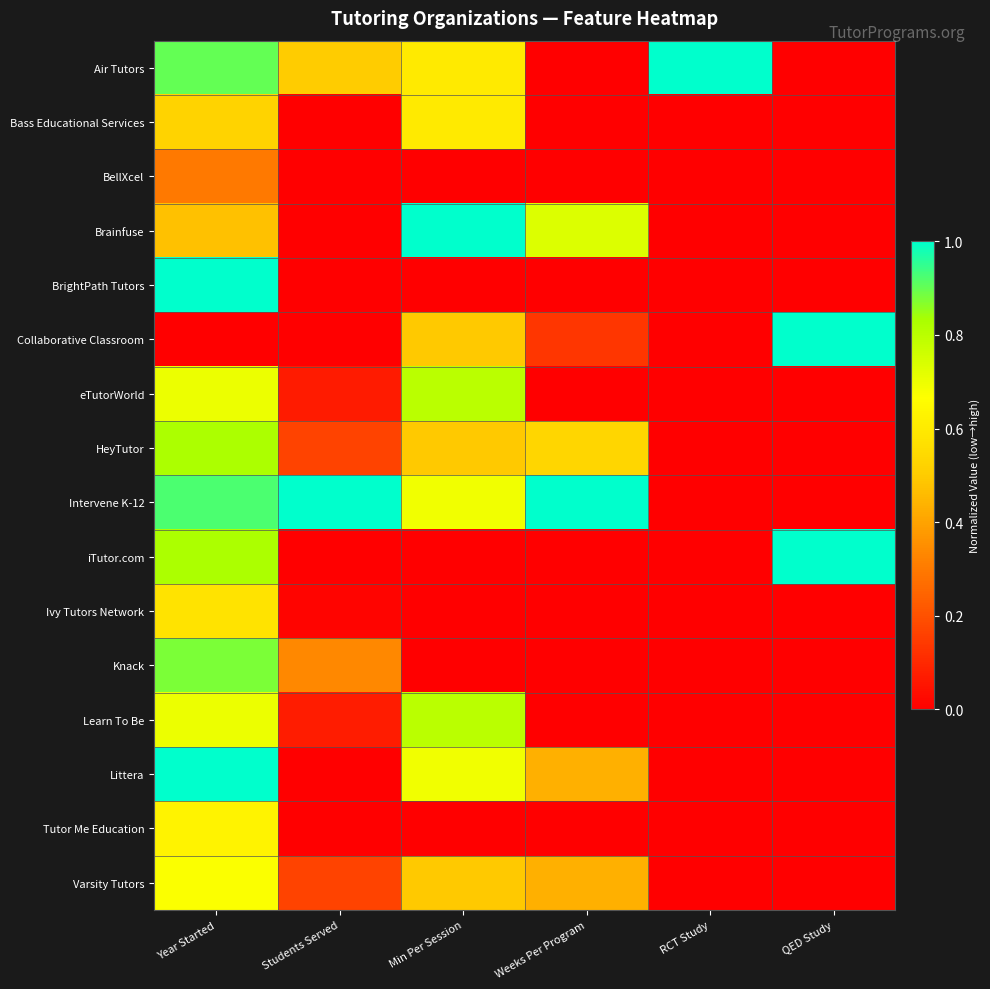

At which category does the chart reach its peak across all series?

RCT Study